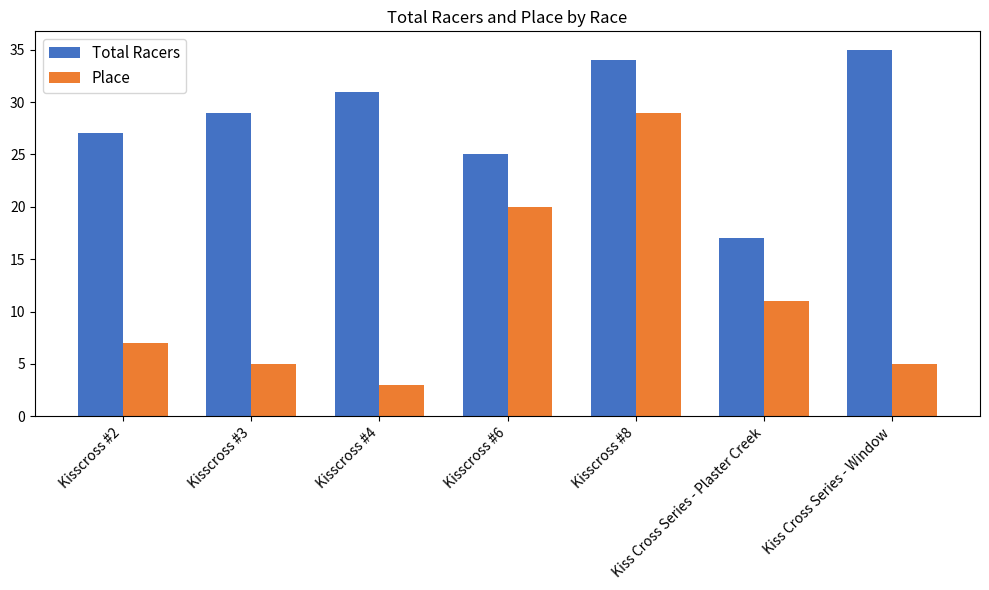

Which series has the largest total across all categories?

Total Racers